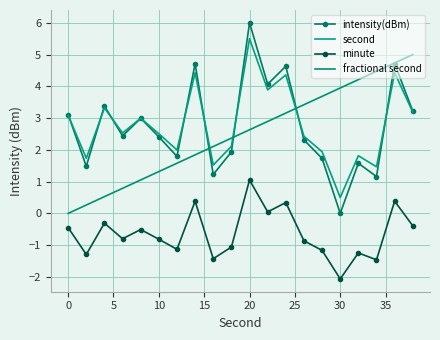

At which category does the chart reach its minimum across all series?

30